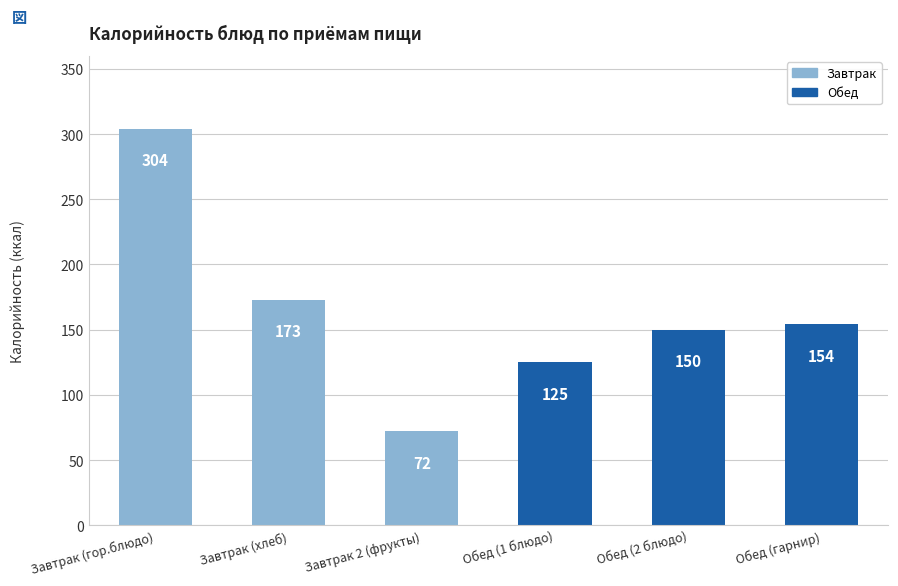

Reading left to right, extract all data points from this chart.

304	173	72	125	150	154